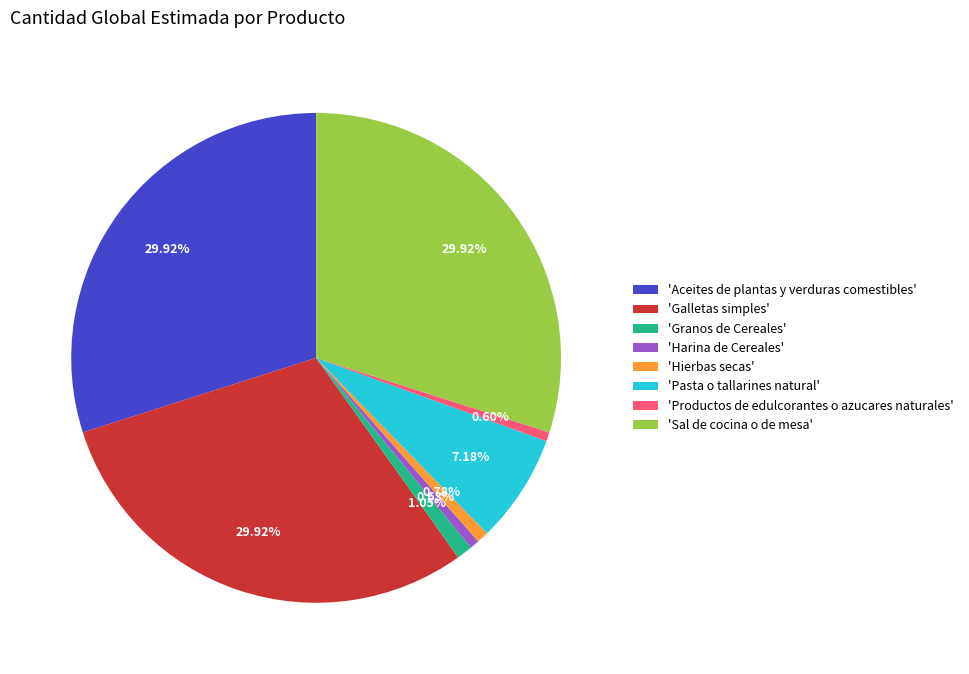

Is 'Hierbas secas' the majority of the pie?

No